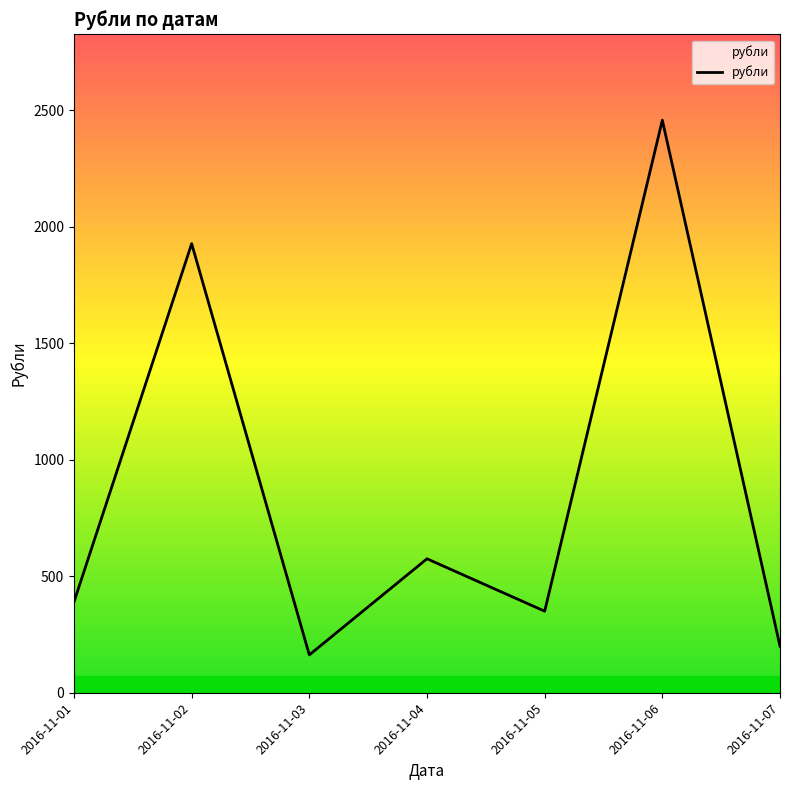

The value at 2016-11-03 is 162.5. True or false?

True